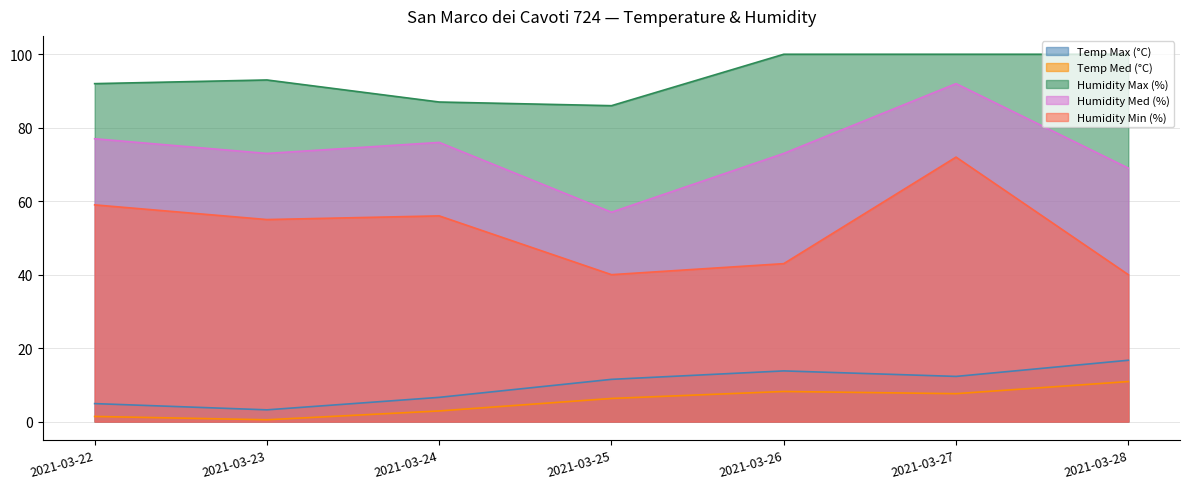

Is the value of Humidity Max (%) at 2021-03-23 greater than the value of Humidity Med (%) at 2021-03-23?

Yes